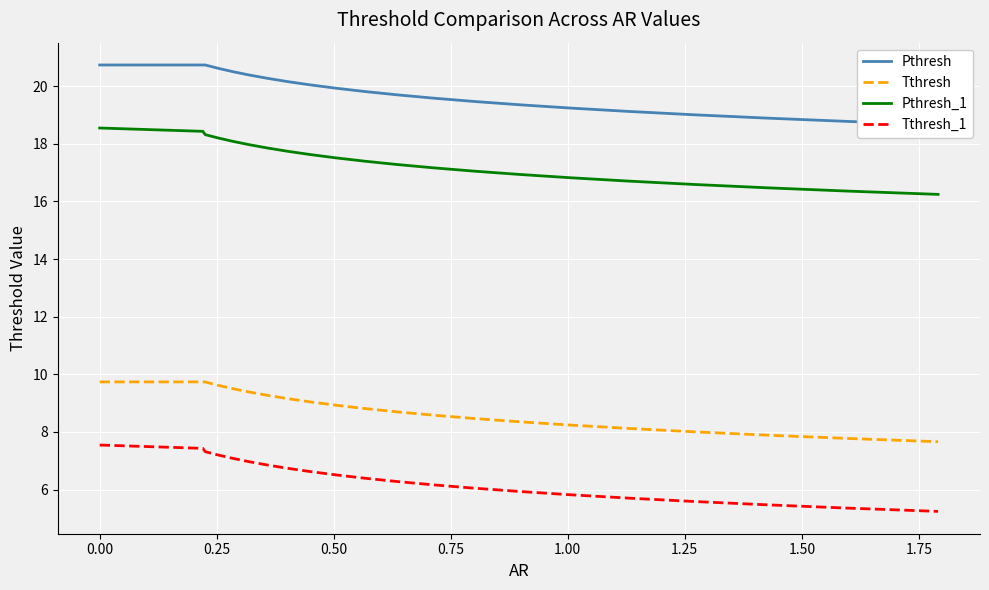

True or false: Tthresh and Pthresh_1 cross at least once.

False